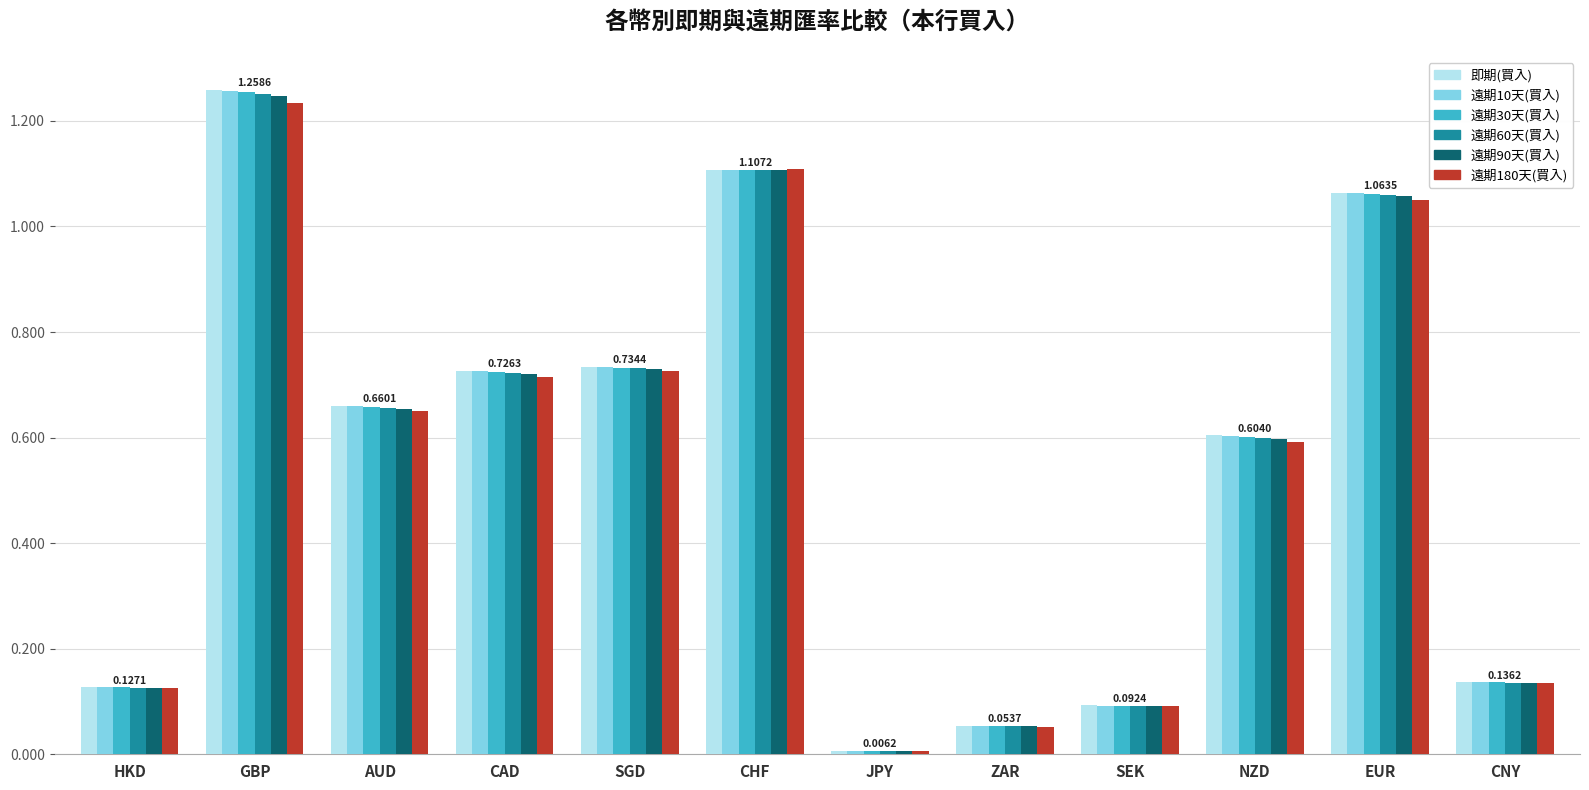

What is the sum of all 遠期30天(買入) values?

6.6